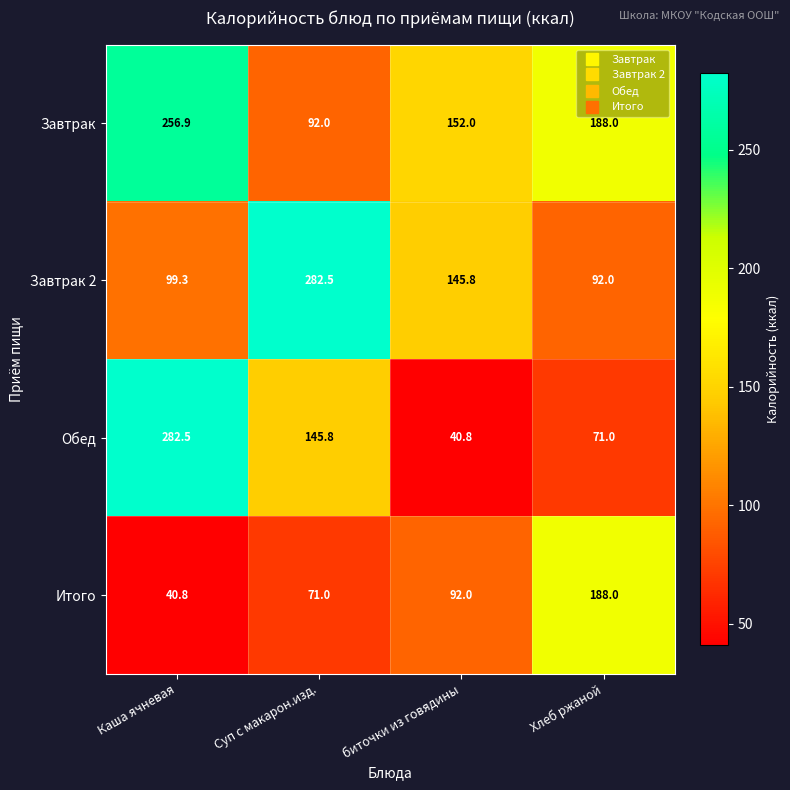

What is the minimum value shown in the chart?

40.8